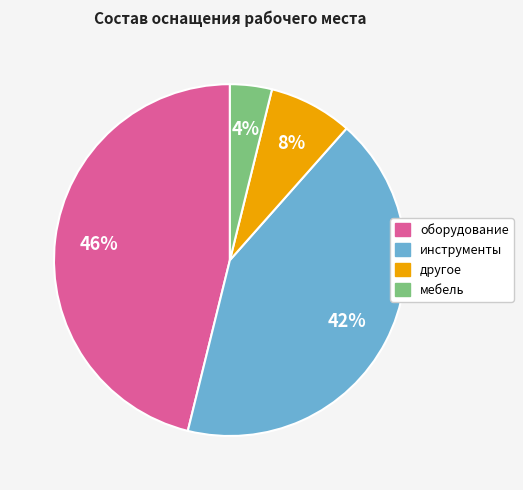

What is the smallest slice in the pie chart?

мебель